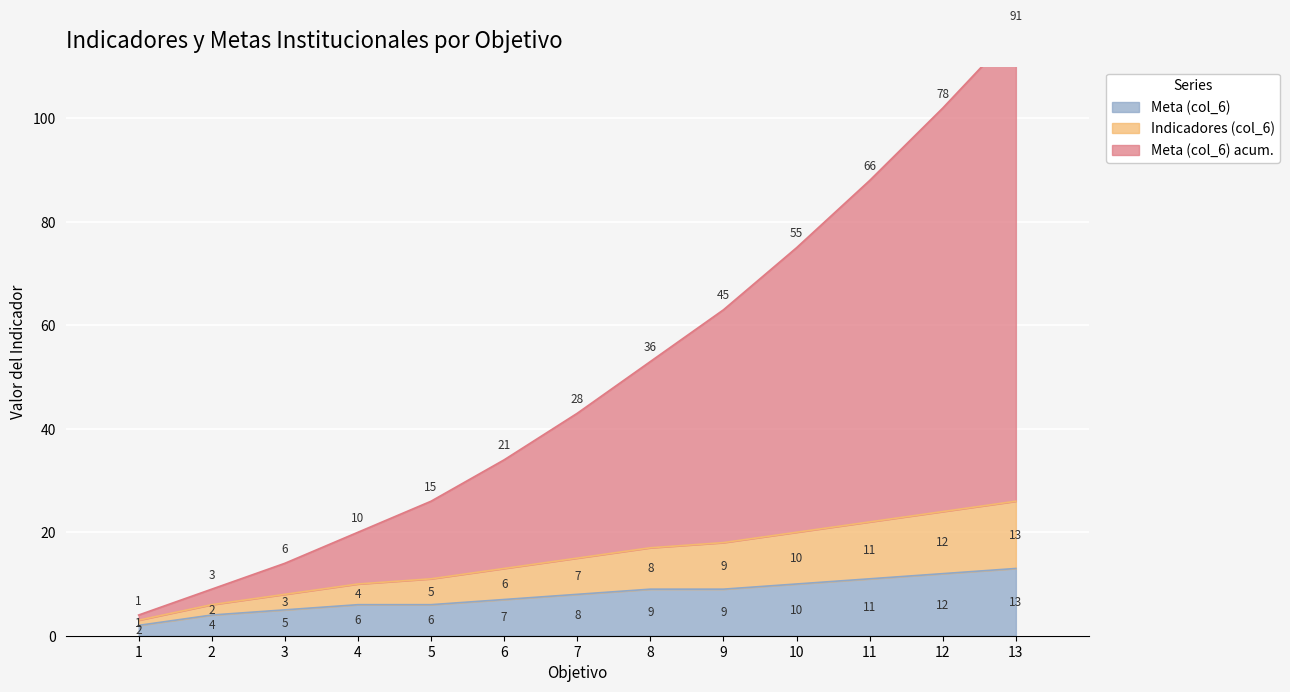

True or false: Acumulado (col_6) and Indicadores (col_6) intersect in this chart.

False